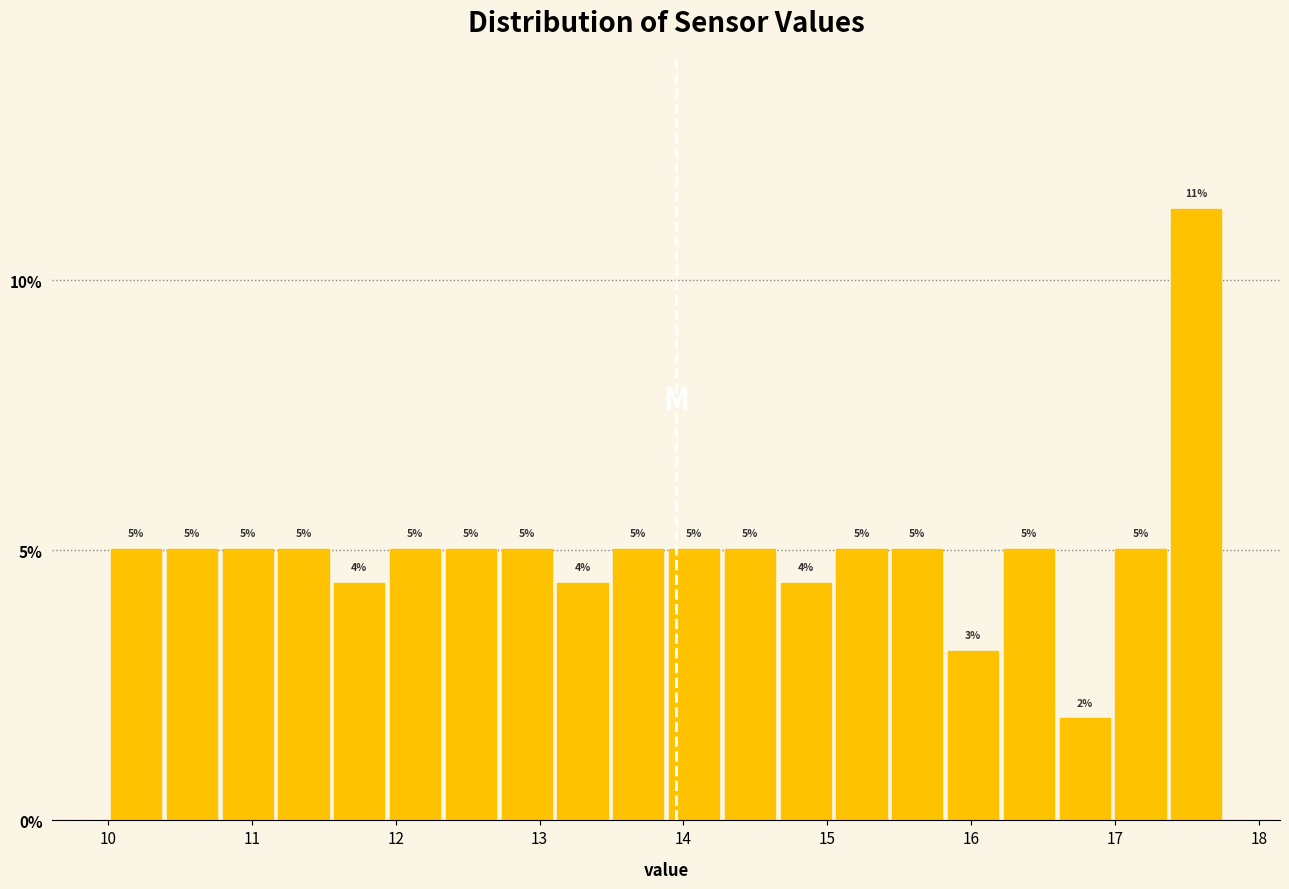

Around what value on the x-axis is the tallest bar? Give the approximate position of its centre, as read against the axis.

17.6